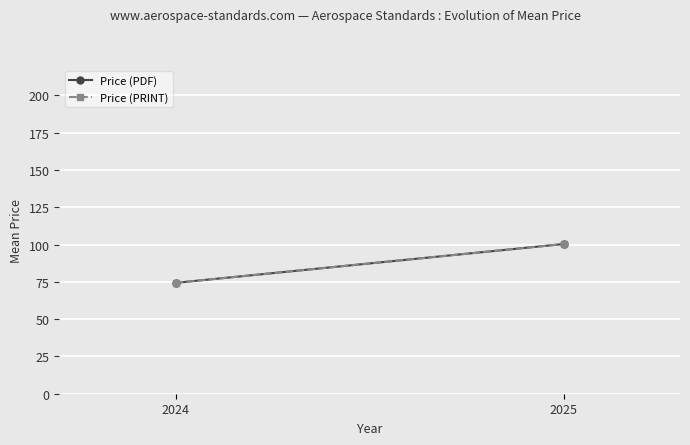

What is the value of the Price (PRINT) point at the 2nd from the left?

100.3